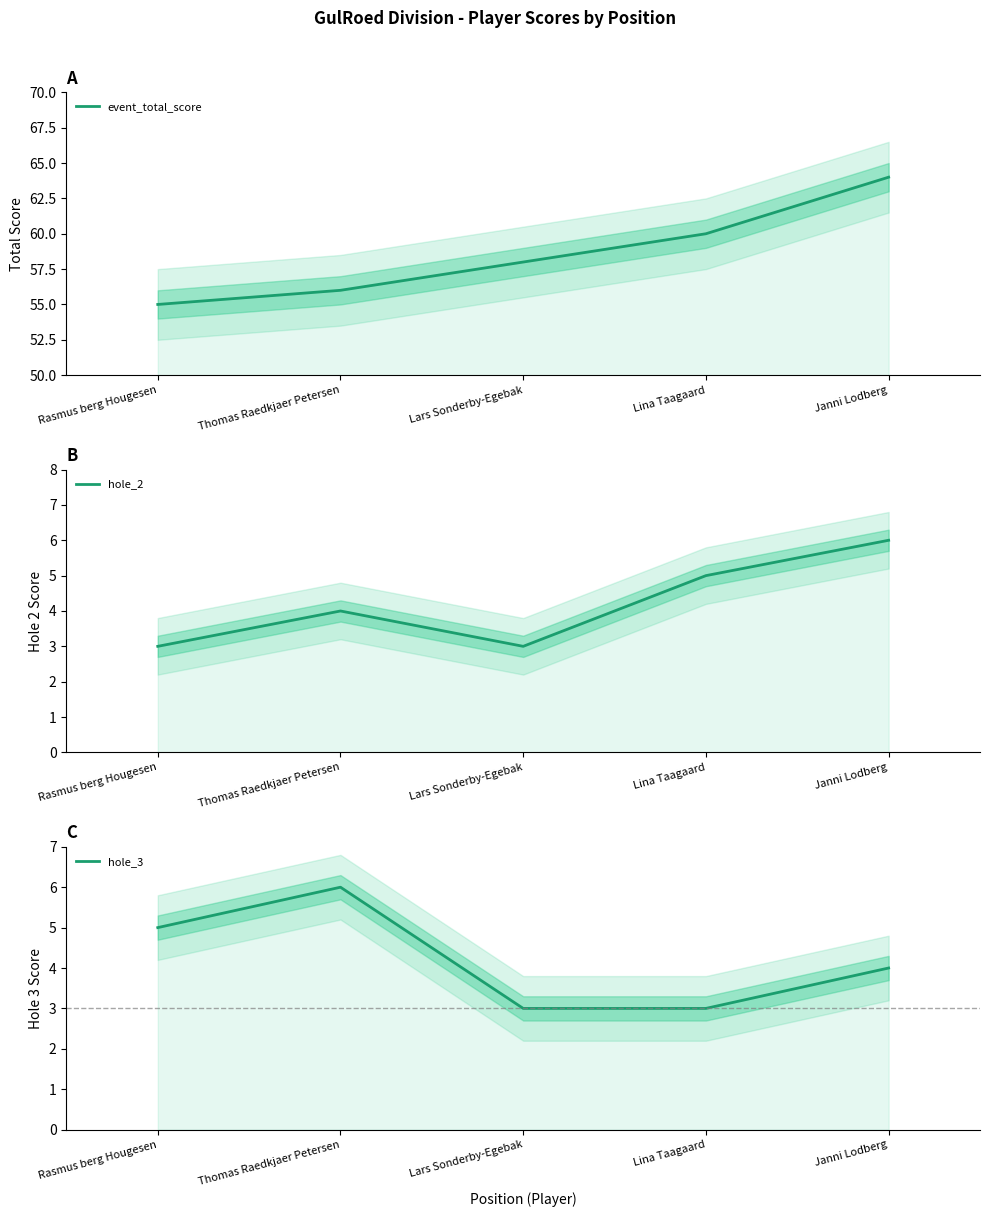

What is the average value of the hole_3 series?

4